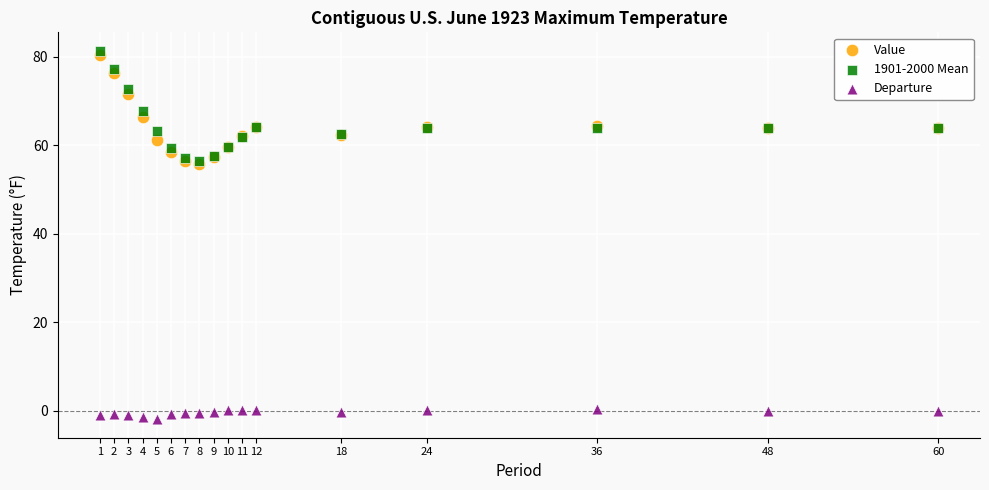

What are all the series names shown in the legend?

Value, 1901-2000 Mean, Departure